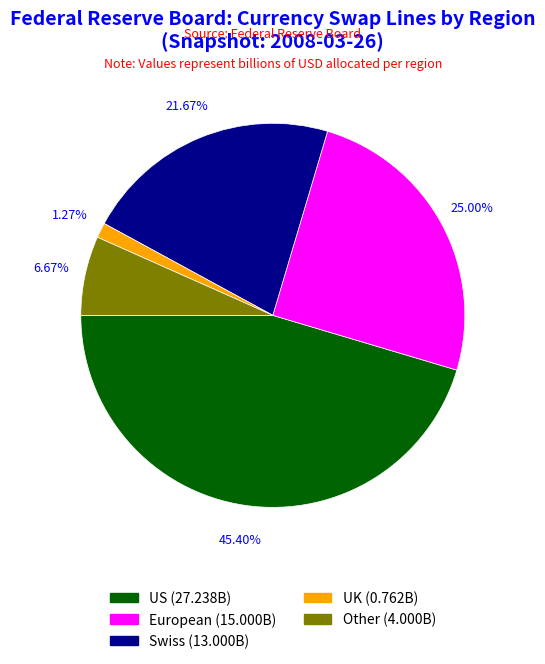

What percentage is the Swiss slice, to the nearest percent?

22%